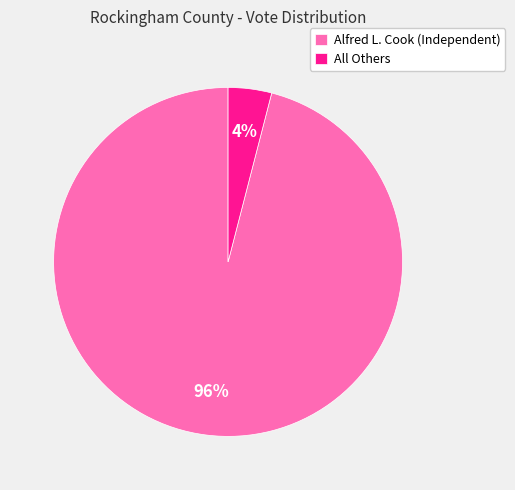

Rank the categories by value from highest to lowest.

Alfred L. Cook (Independent), All Others